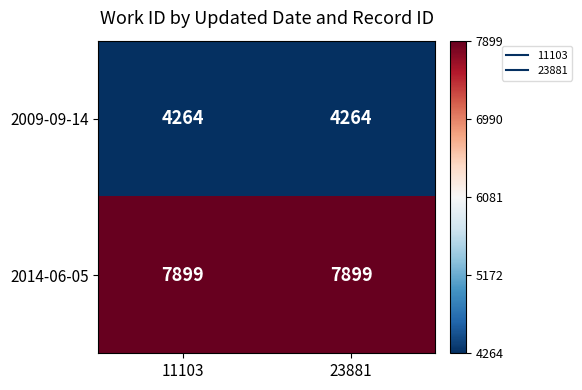

What is the maximum value shown in the chart?

7899